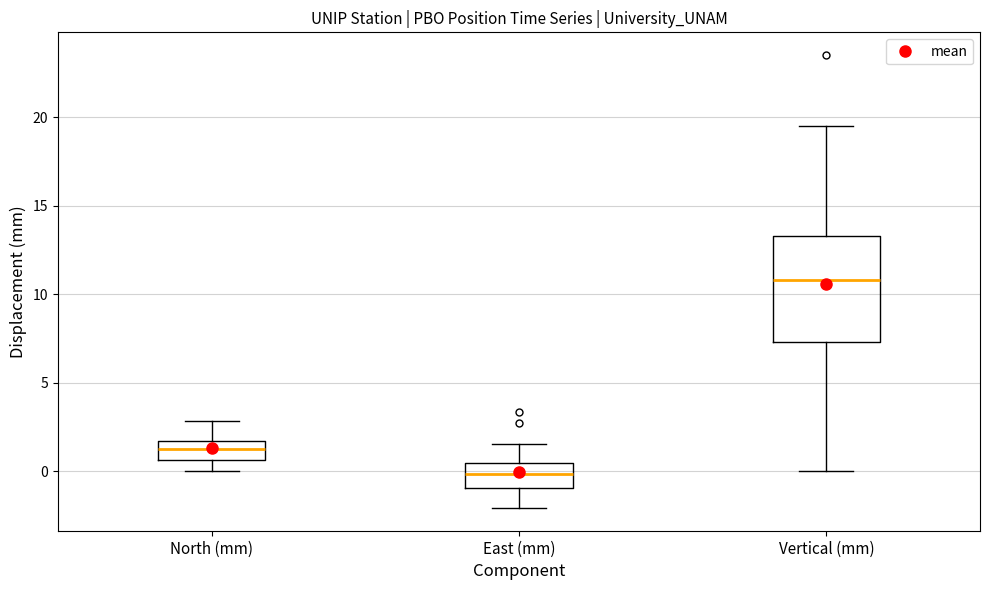

Reading left to right, read every box against the y-axis: the position of its median line, the range the box covers, and the ends of its whiskers. The values are not printed on the chart, so give them approximately, as read against the axis.

North (mm): median 1.5 (inside the box), box 0.5 to 1.5, whiskers 0.0 to 3.0
East (mm): median 0.0, box -1.0 to 0.5, whiskers -2.0 to 1.5
Vertical (mm): median 11.0, box 7.5 to 13.5, whiskers 0.0 to 19.5